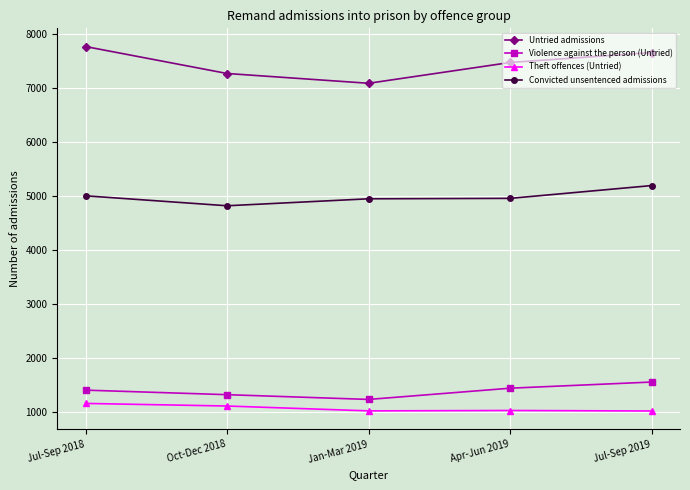

Rank the series at Apr-Jun 2019 from lowest to highest value.

Theft offences (Untried), Violence against the person (Untried), Convicted unsentenced admissions, Untried admissions